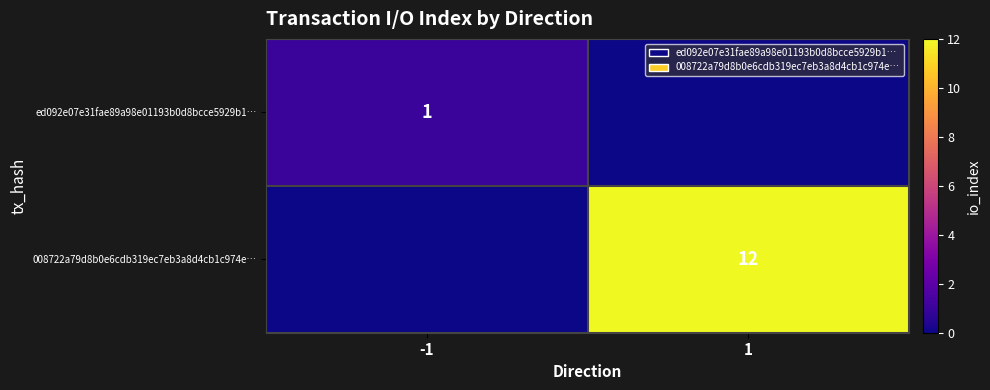

The value of ed092e07e31fae89a98e01193b0d8bcce5929b1… at -1 is 1. True or false?

True